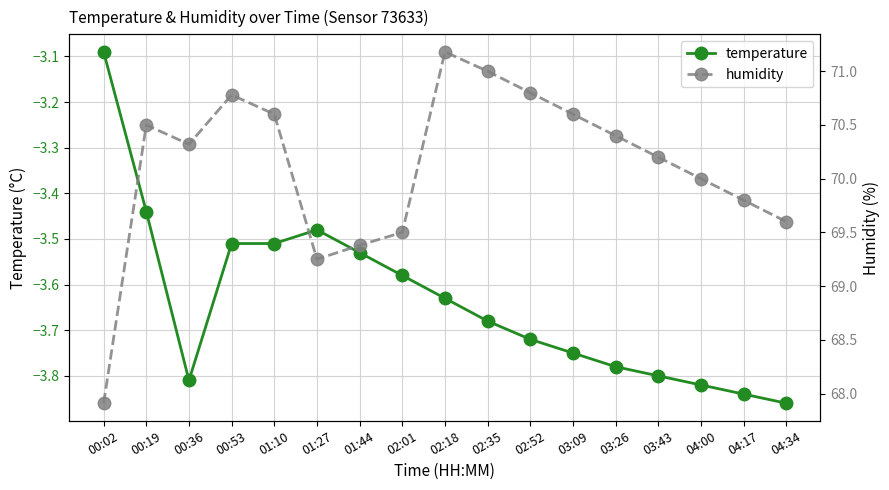

Which label corresponds to the largest value in the chart?

02:18